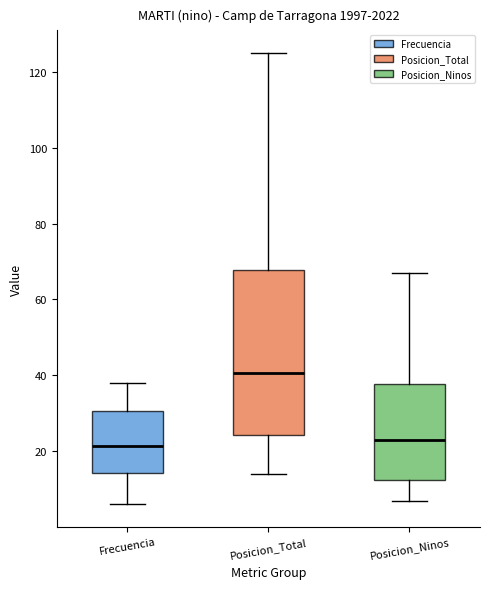

Which box has the highest median line?

Posicion_Total